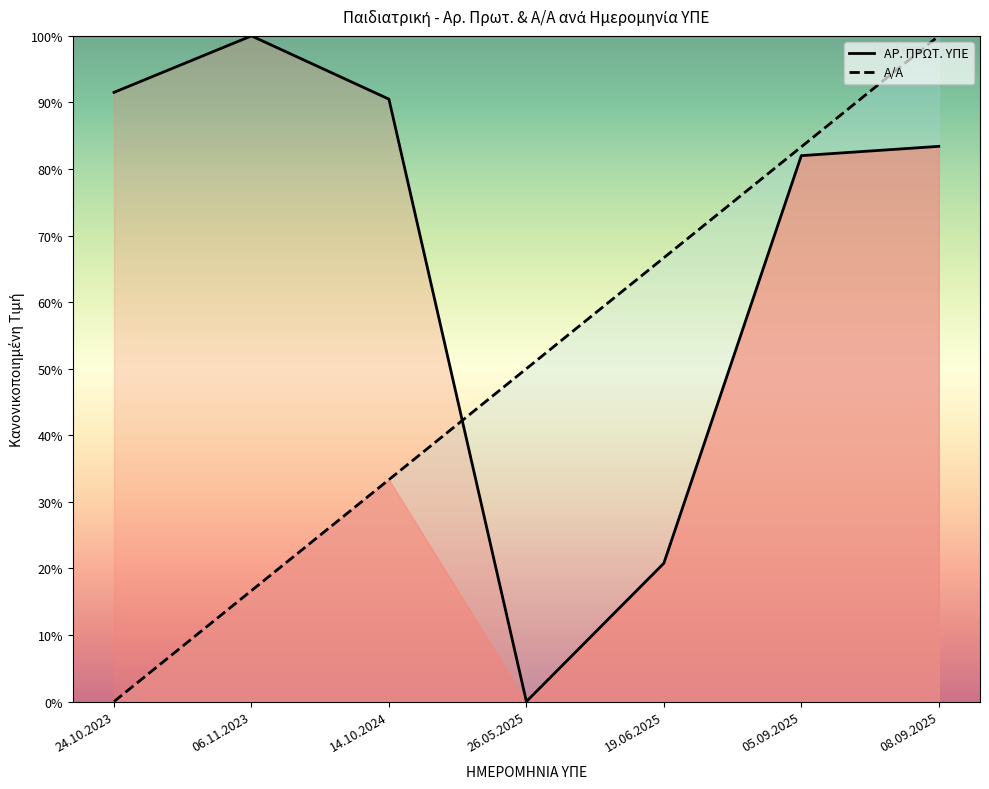

True or false: Α/Α and ΑΡ. ΠΡΩΤ. ΥΠΕ intersect in this chart.

True